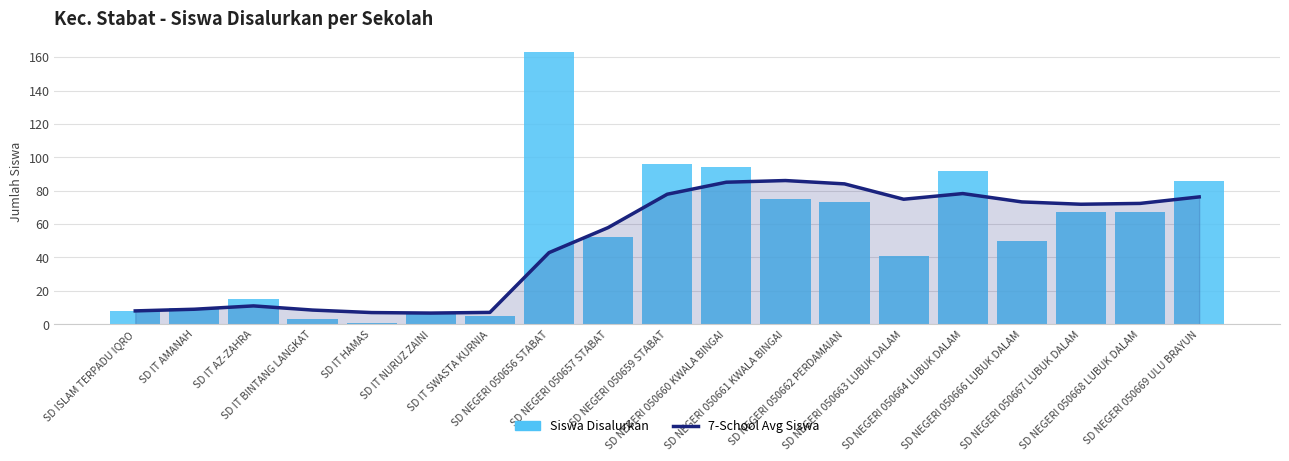

Reading left to right, extract all data points from this chart.

7-School Avg Siswa: SD ISLAM TERPADU IQRO=8.0	SD IT AMANAH=9.0	SD IT AZ-ZAHRA=11.0	SD IT BINTANG LANGKAT=8.5	SD IT HAMAS=7.0	SD IT NURUZ ZAINI=6.7	SD IT SWASTA KURNIA=7.1	SD NEGERI 050656 STABAT=42.9	SD NEGERI 050657 STABAT=57.9	SD NEGERI 050659 STABAT=77.9	SD NEGERI 050660 KWALA BINGAI=85.1	SD NEGERI 050661 KWALA BINGAI=86.1	SD NEGERI 050662 PERDAMAIAN=84.1	SD NEGERI 050663 LUBUK DALAM=74.9	SD NEGERI 050664 LUBUK DALAM=78.3	SD NEGERI 050666 LUBUK DALAM=73.3	SD NEGERI 050667 LUBUK DALAM=71.9	SD NEGERI 050668 LUBUK DALAM=72.4	SD NEGERI 050669 ULU BRAYUN=76.3
Siswa Disalurkan: SD ISLAM TERPADU IQRO=8.0	SD IT AMANAH=10.0	SD IT AZ-ZAHRA=15.0	SD IT BINTANG LANGKAT=3.0	SD IT HAMAS=1.0	SD IT NURUZ ZAINI=6.0	SD IT SWASTA KURNIA=5.0	SD NEGERI 050656 STABAT=163.0	SD NEGERI 050657 STABAT=52.0	SD NEGERI 050659 STABAT=96.0	SD NEGERI 050660 KWALA BINGAI=94.0	SD NEGERI 050661 KWALA BINGAI=75.0	SD NEGERI 050662 PERDAMAIAN=73.0	SD NEGERI 050663 LUBUK DALAM=41.0	SD NEGERI 050664 LUBUK DALAM=92.0	SD NEGERI 050666 LUBUK DALAM=50.0	SD NEGERI 050667 LUBUK DALAM=67.0	SD NEGERI 050668 LUBUK DALAM=67.0	SD NEGERI 050669 ULU BRAYUN=86.0